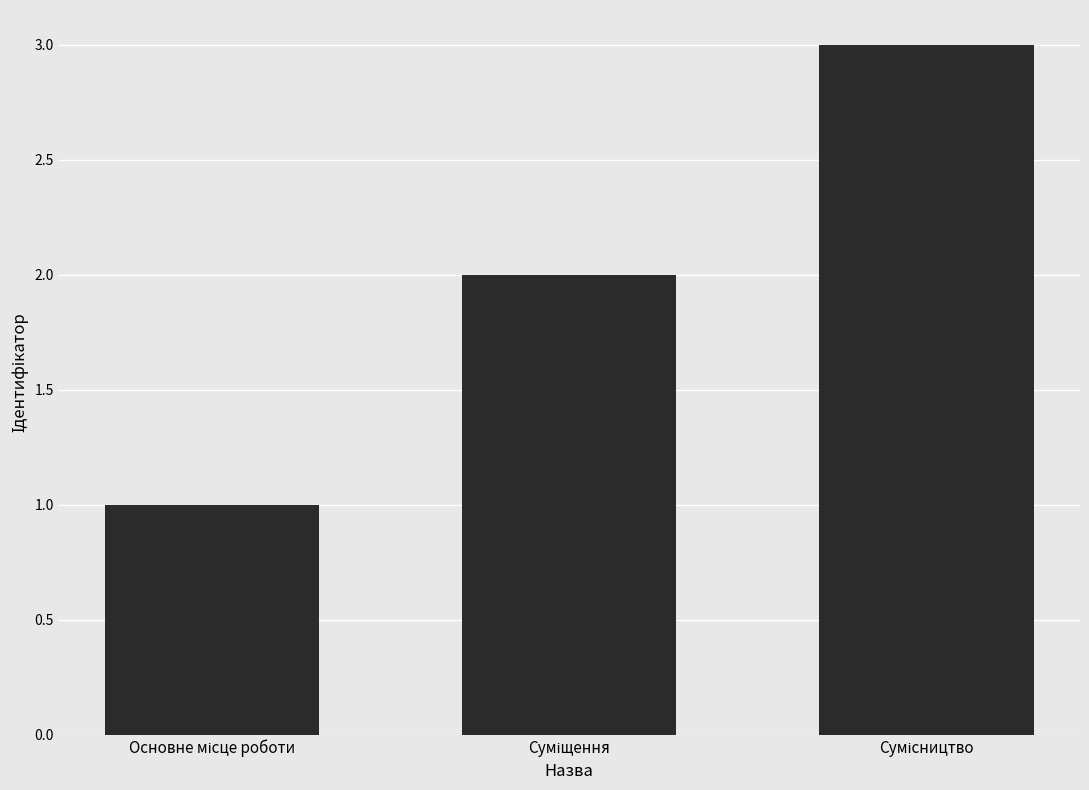

What is the sum of all values?

6